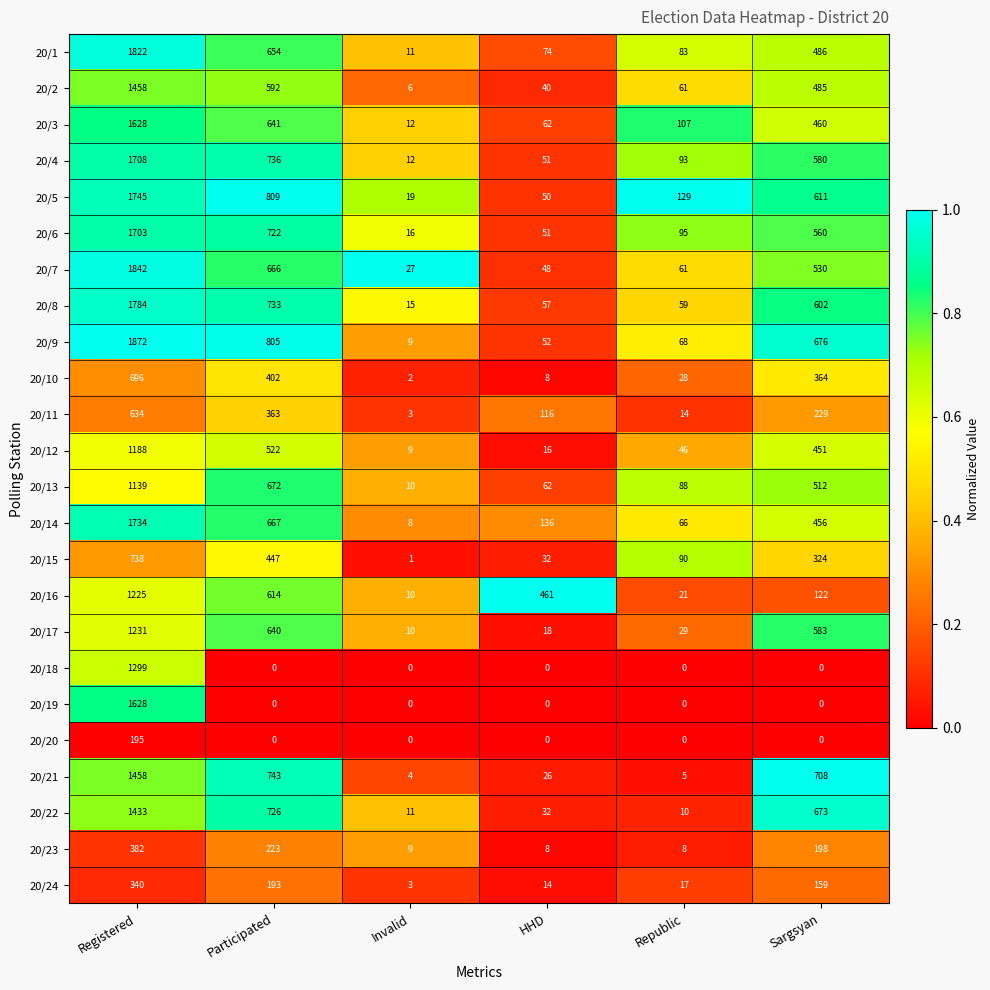

Rank the categories by 20/14 value from highest to lowest.

Registered, Participated, Sargsyan, HHD, Republic, Invalid